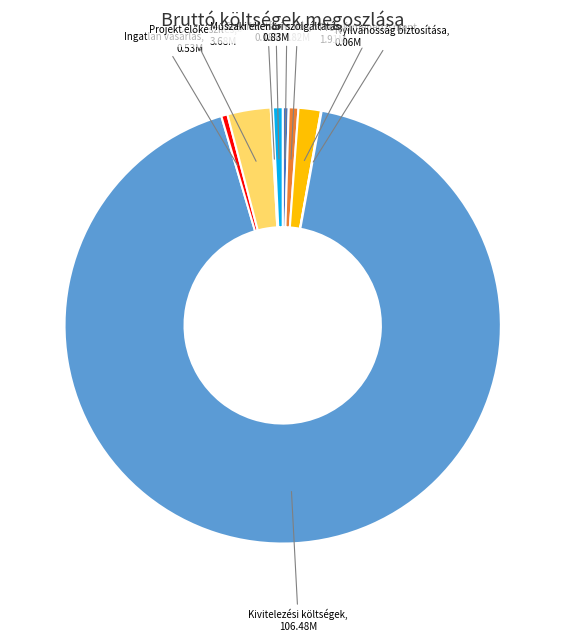

Do Ingatlan vásárlás and Kivitelezési költségek together represent more than half of the pie?

Yes